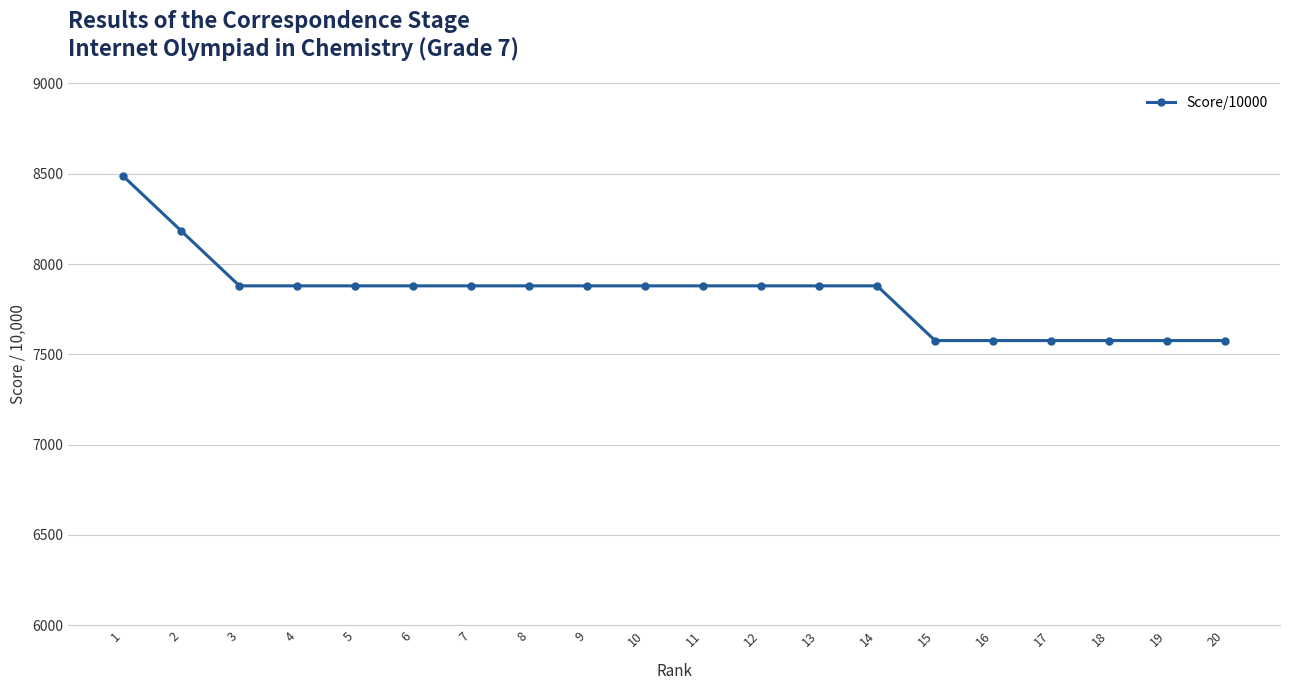

What is the minimum value shown in the chart?

7576